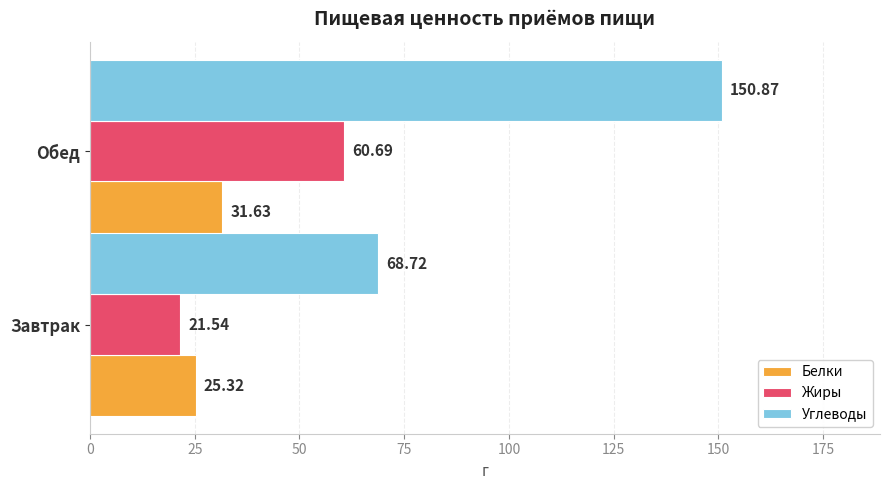

Which category has the lowest value in the Углеводы series?

Завтрак